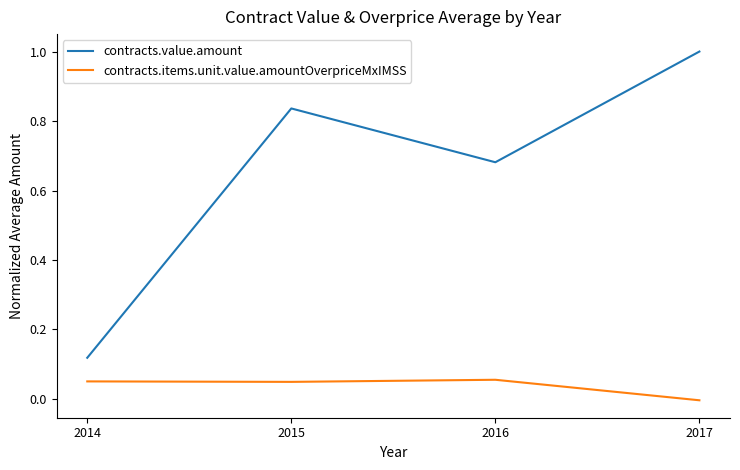

True or false: contracts.value.amount and contracts.items.unit.value.amountOverpriceMxIMSS cross at least once.

False